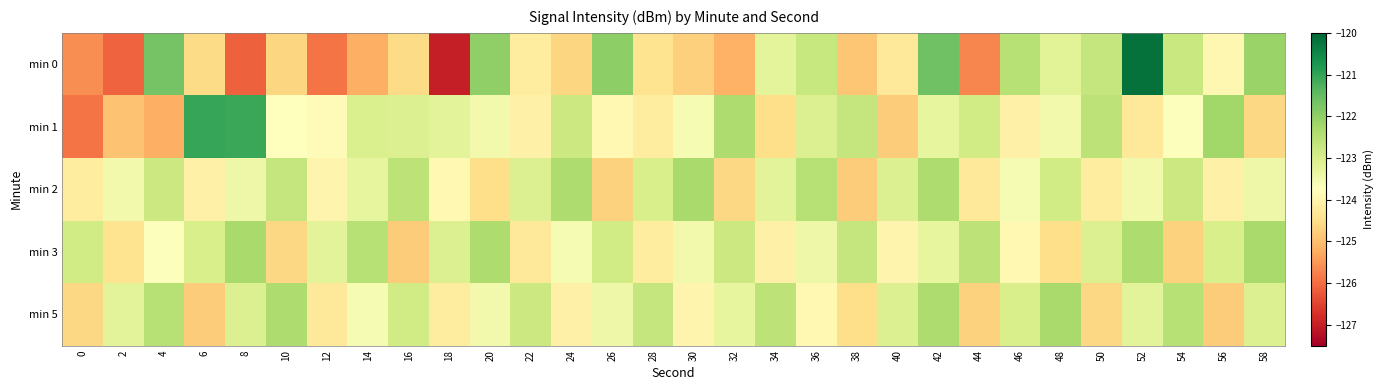

What is the total value across all series at 42?

-613.0